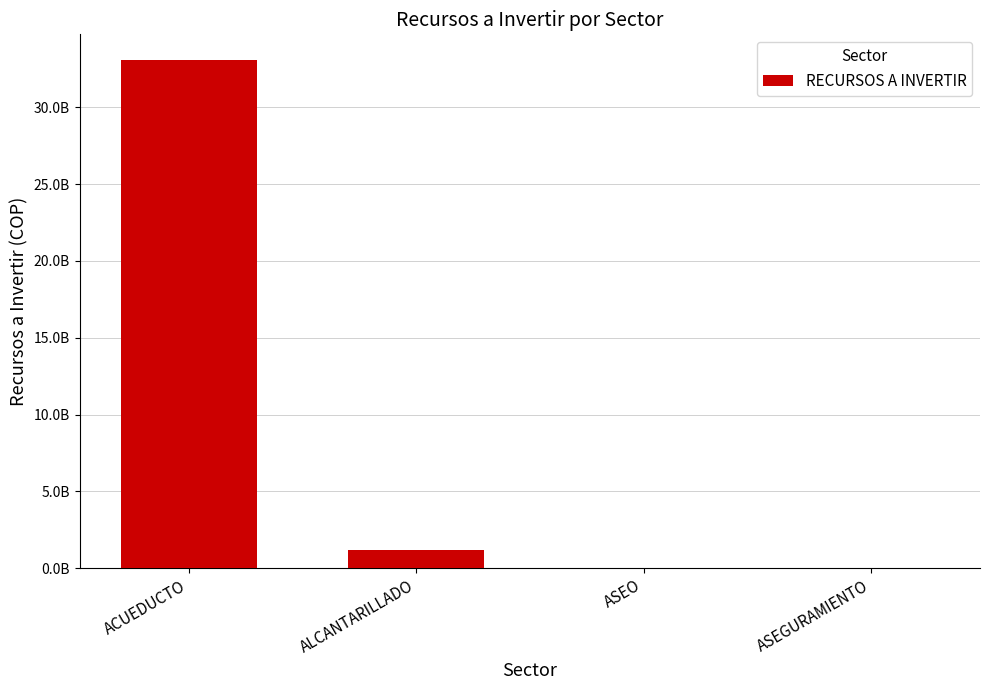

List the labels in order of value, smallest first.

ASEO, ASEGURAMIENTO, ALCANTARILLADO, ACUEDUCTO